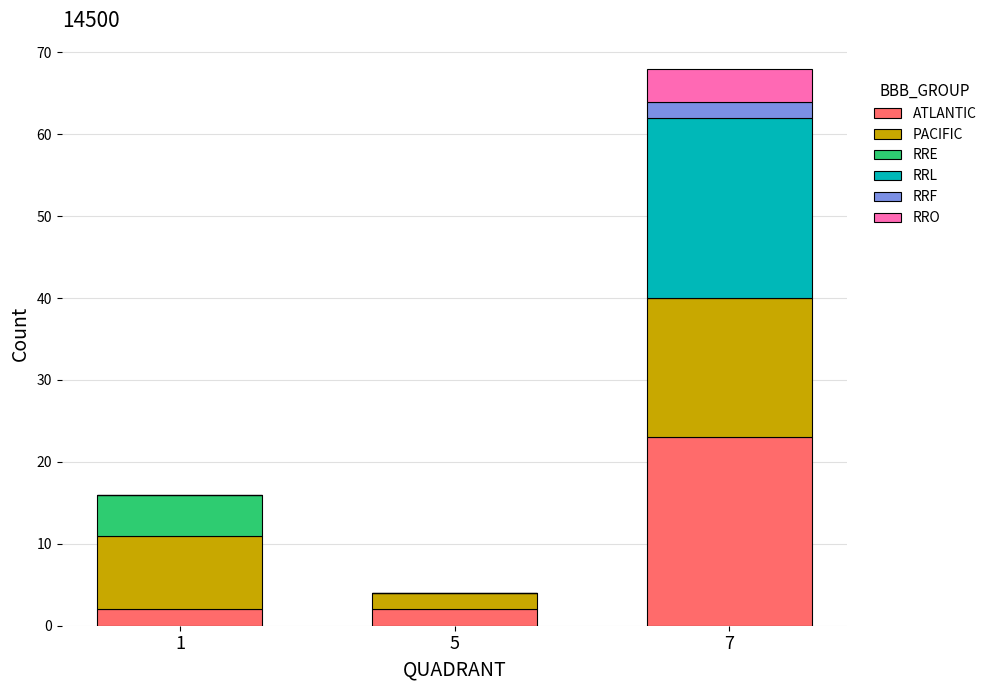

Does the chart contain stacked bars?

Yes